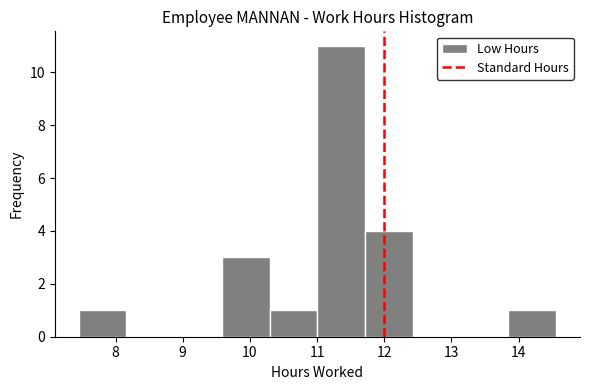

Reading left to right, list every bar in this chart as the range it spans on the x-axis followed by its height. Neither the bar edges nor the heights are printed on the chart, so give them approximately, as read against the axes.

7.5 to 8.2: 1
8.2 to 8.9: 0
8.9 to 9.6: 0
9.6 to 10.3: 3
10.3 to 11.0: 1
11.0 to 11.7: 11
11.7 to 12.4: 4
12.4 to 13.1: 0
13.1 to 13.8: 0
13.8 to 14.6: 1